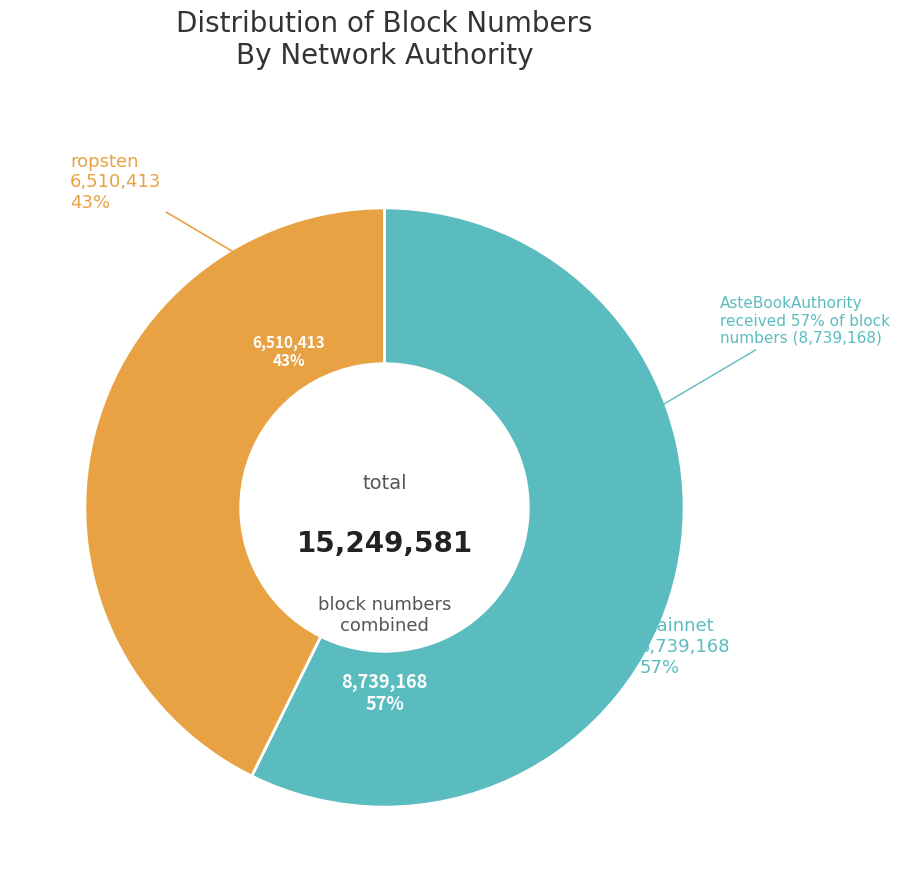

Count the number of slices in the pie.

2